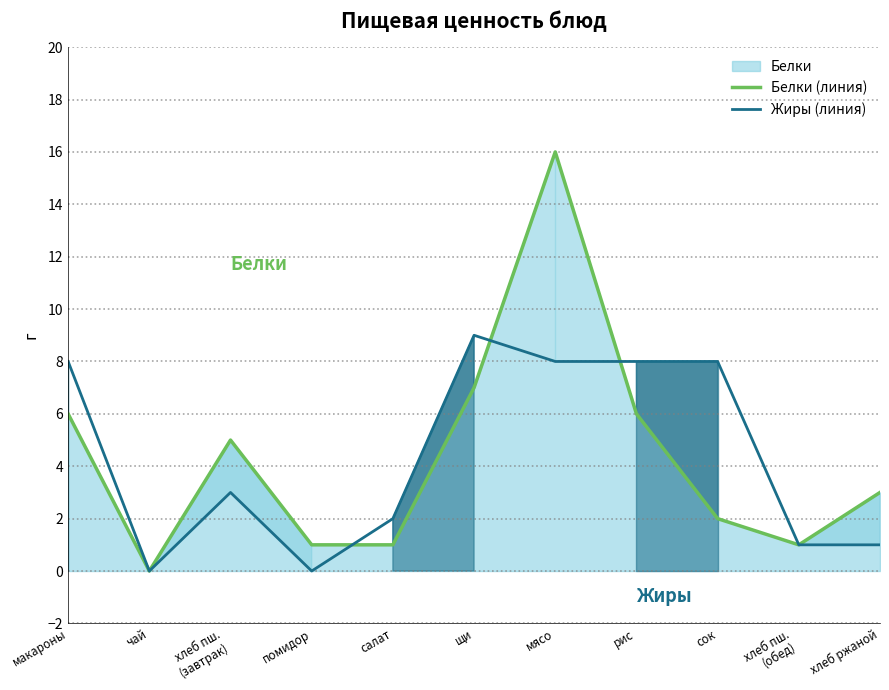

What is the average value of the Белки (линия) series?

4